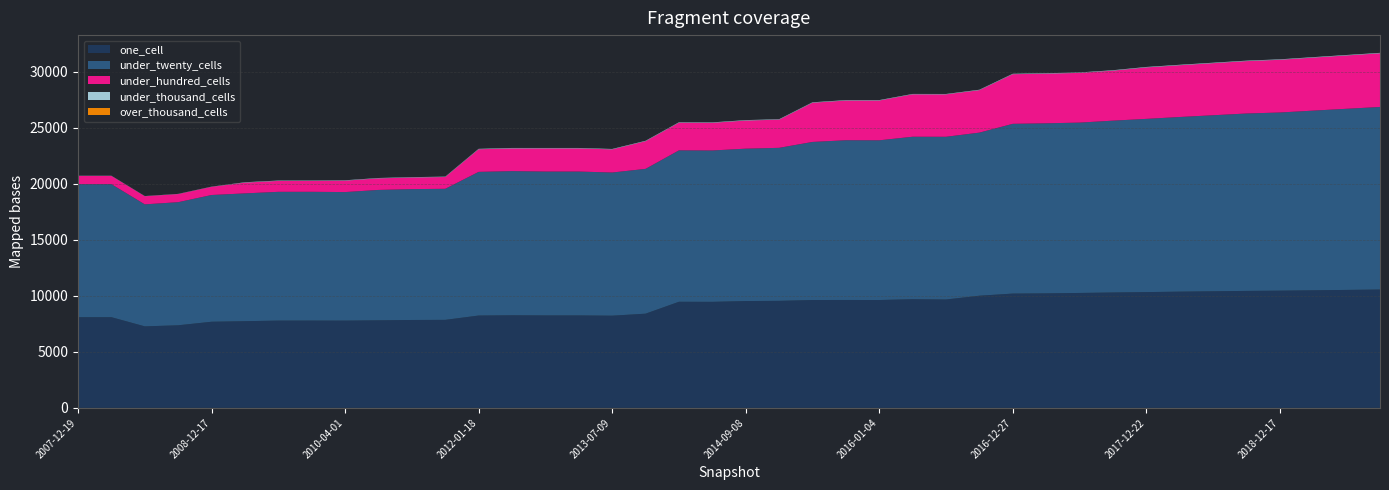

Reading left to right, extract all data points from this chart.

one_cell: 2007-12-19=8098	2008-04-01=8098	2008-06-27=7278	2008-10-10=7375	2008-12-17=7690	2009-04-06=7741	2009-09-25=7793	2009-12-16=7795	2010-04-01=7792	2010-07-26=7818	2011-02-21=7848	2011-06-10=7859	2012-01-18=8245	2012-07-13=8270	2012-12-11=8256	2013-02-20=8256	2013-07-09=8232	2013-09-10=8411	2013-12-20=9474	2014-03-28=9468	2014-09-08=9539	2015-01-19=9557	2015-04-09=9631	2015-07-03=9635	2016-01-04=9630	2016-04-05=9704	2016-07-04=9678	2016-10-07=10015	2016-12-27=10207	2017-04-12=10226	2017-07-24=10262	2017-10-12=10304	2017-12-22=10338	2018-04-09=10379	2018-07-02=10412	2018-10-22=10445	2018-12-17=10467	2019-04-08=10501	2019-07-08=10533	2019-10-07=10568
under_twenty_cells: 2007-12-19=11880	2008-04-01=11880	2008-06-27=10897	2008-10-10=10994	2008-12-17=11320	2009-04-06=11414	2009-09-25=11501	2009-12-16=11501	2010-04-01=11480	2010-07-26=11645	2011-02-21=11687	2011-06-10=11705	2012-01-18=12831	2012-07-13=12872	2012-12-11=12849	2013-02-20=12849	2013-07-09=12787	2013-09-10=12933	2013-12-20=13523	2014-03-28=13518	2014-09-08=13610	2015-01-19=13666	2015-04-09=14118	2015-07-03=14265	2016-01-04=14265	2016-04-05=14510	2016-07-04=14533	2016-10-07=14567	2016-12-27=15160	2017-04-12=15188	2017-07-24=15214	2017-10-12=15346	2017-12-22=15471	2018-04-09=15598	2018-07-02=15721	2018-10-22=15844	2018-12-17=15912	2019-04-08=16045	2019-07-08=16178	2019-10-07=16305
under_hundred_cells: 2007-12-19=736	2008-04-01=736	2008-06-27=724	2008-10-10=724	2008-12-17=729	2009-04-06=960	2009-09-25=973	2009-12-16=973	2010-04-01=1019	2010-07-26=1032	2011-02-21=1035	2011-06-10=1052	2012-01-18=2017	2012-07-13=2029	2012-12-11=2067	2013-02-20=2067	2013-07-09=2064	2013-09-10=2468	2013-12-20=2469	2014-03-28=2470	2014-09-08=2510	2015-01-19=2515	2015-04-09=3500	2015-07-03=3545	2016-01-04=3551	2016-04-05=3786	2016-07-04=3786	2016-10-07=3790	2016-12-27=4431	2017-04-12=4433	2017-07-24=4439	2017-10-12=4465	2017-12-22=4593	2018-04-09=4621	2018-07-02=4649	2018-10-22=4677	2018-12-17=4705	2019-04-08=4733	2019-07-08=4761	2019-10-07=4789
under_thousand_cells: 2007-12-19=16	2008-04-01=16	2008-06-27=16	2008-10-10=16	2008-12-17=18	2009-04-06=34	2009-09-25=34	2009-12-16=34	2010-04-01=34	2010-07-26=34	2011-02-21=34	2011-06-10=34	2012-01-18=40	2012-07-13=40	2012-12-11=38	2013-02-20=38	2013-07-09=38	2013-09-10=39	2013-12-20=40	2014-03-28=40	2014-09-08=40	2015-01-19=40	2015-04-09=40	2015-07-03=40	2016-01-04=40	2016-04-05=36	2016-07-04=36	2016-10-07=40	2016-12-27=40	2017-04-12=40	2017-07-24=40	2017-10-12=40	2017-12-22=43	2018-04-09=43	2018-07-02=43	2018-10-22=43	2018-12-17=43	2019-04-08=43	2019-07-08=43	2019-10-07=43
over_thousand_cells: 2007-12-19=0	2008-04-01=0	2008-06-27=0	2008-10-10=0	2008-12-17=0	2009-04-06=0	2009-09-25=0	2009-12-16=0	2010-04-01=0	2010-07-26=0	2011-02-21=0	2011-06-10=0	2012-01-18=0	2012-07-13=0	2012-12-11=0	2013-02-20=0	2013-07-09=0	2013-09-10=0	2013-12-20=0	2014-03-28=0	2014-09-08=0	2015-01-19=0	2015-04-09=0	2015-07-03=0	2016-01-04=0	2016-04-05=0	2016-07-04=0	2016-10-07=0	2016-12-27=0	2017-04-12=0	2017-07-24=0	2017-10-12=0	2017-12-22=0	2018-04-09=0	2018-07-02=0	2018-10-22=0	2018-12-17=0	2019-04-08=0	2019-07-08=0	2019-10-07=0